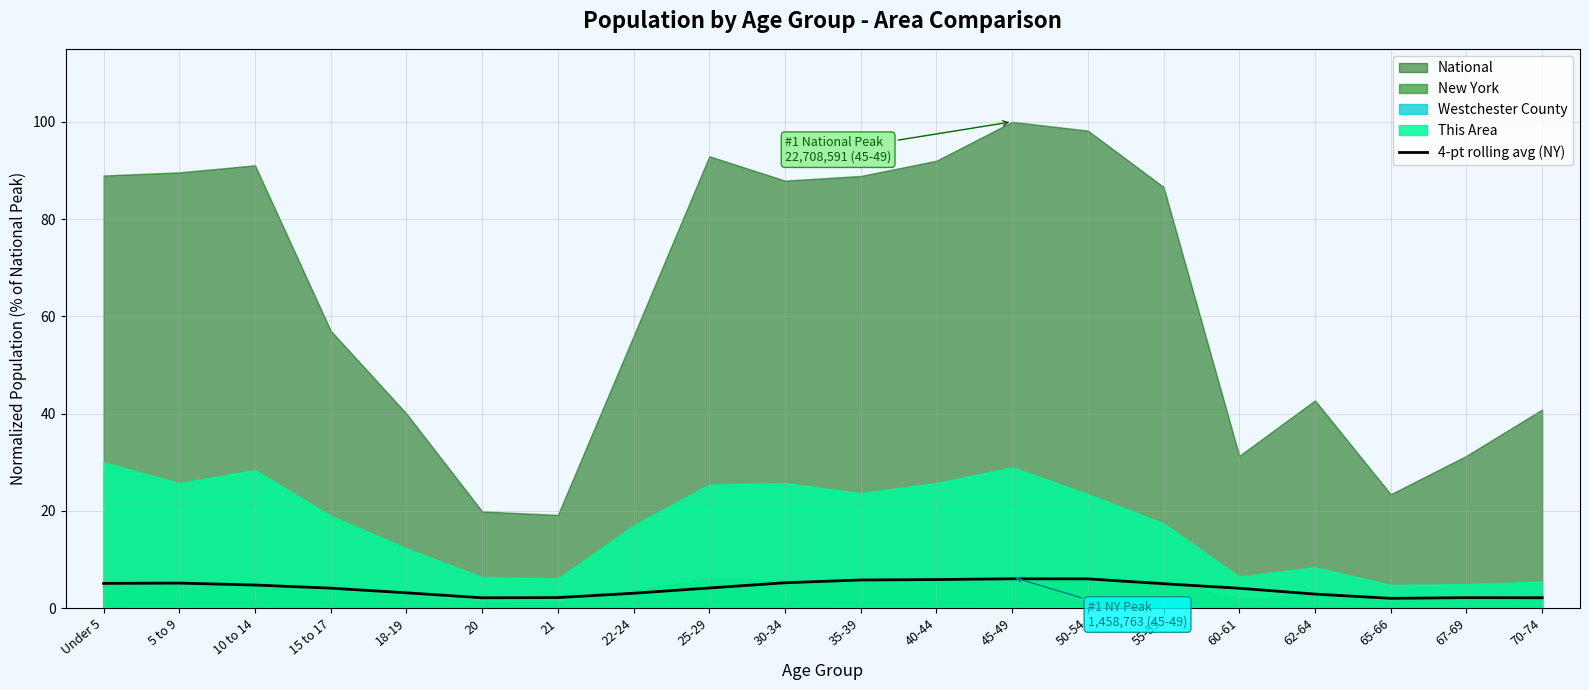

Between 18-19 and Under 5, which is larger?

Under 5